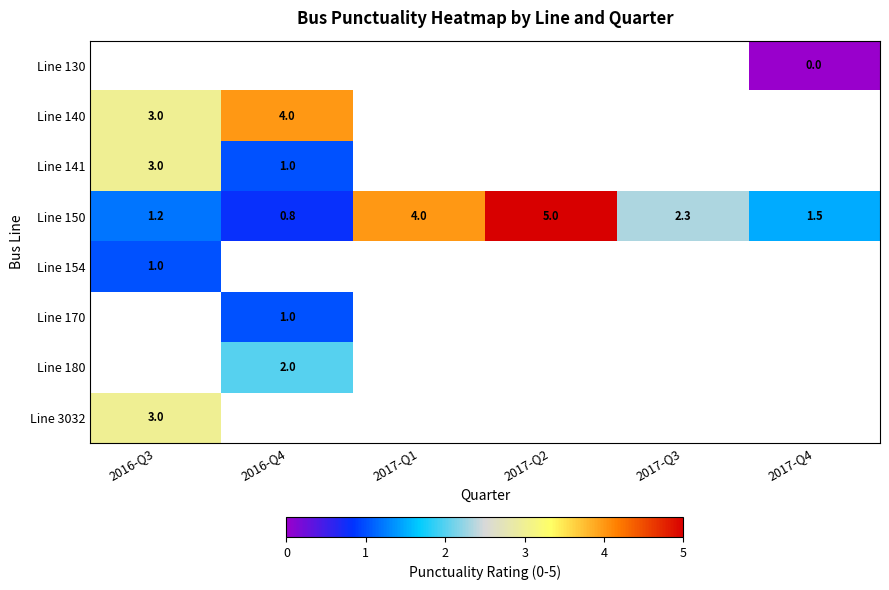

What is the greatest value displayed?

5.0